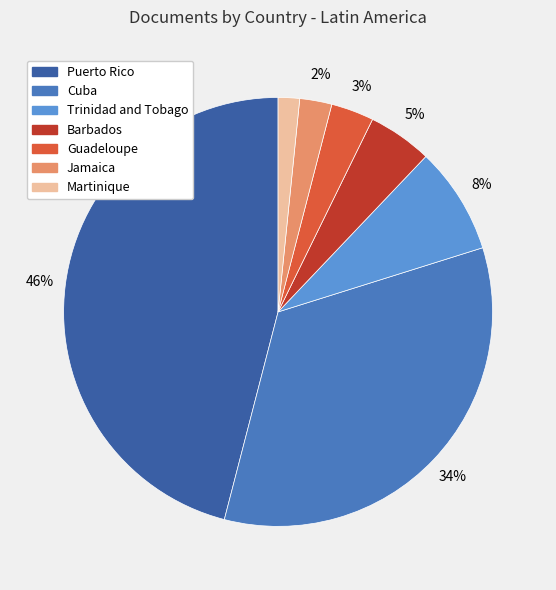

True or false: Jamaica accounts for 16% of the total.

False